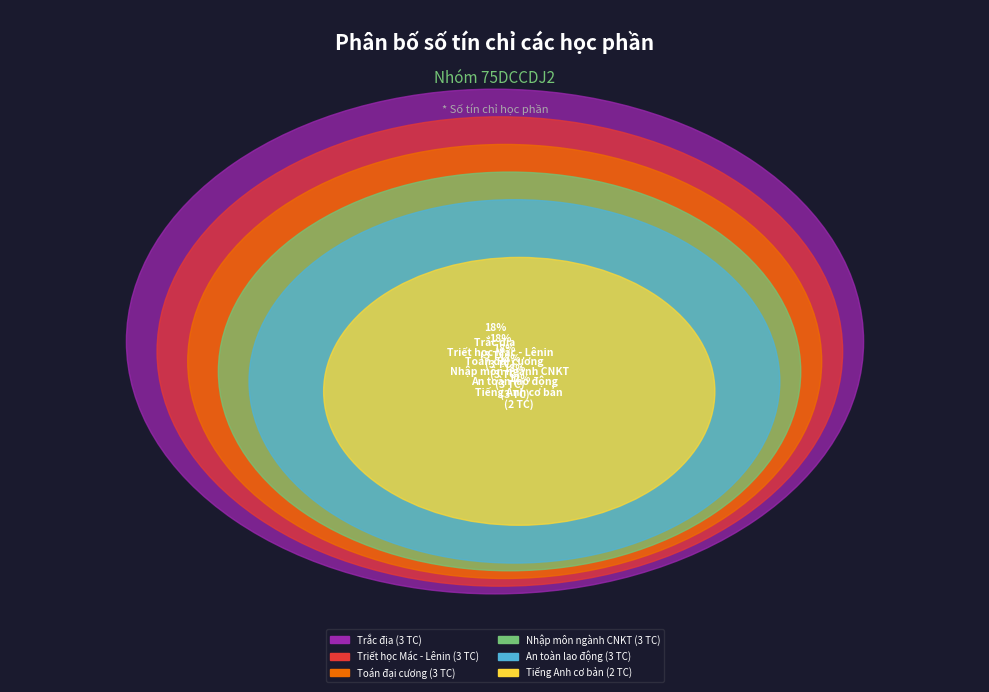

Which has a higher value, Nhập môn ngành CNKT or Trắc địa?

Trắc địa